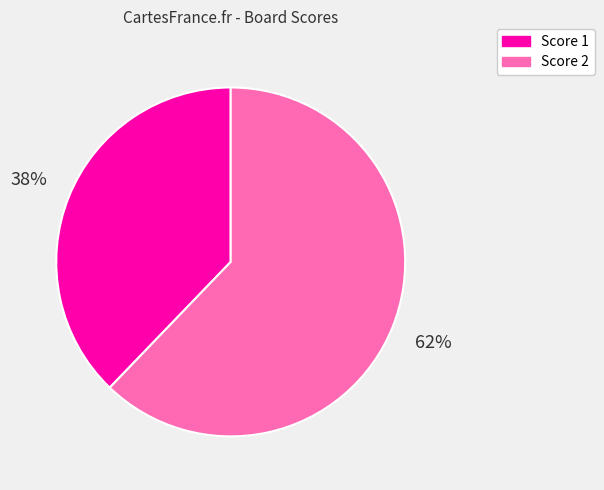

Is there a majority slice in this chart?

Yes